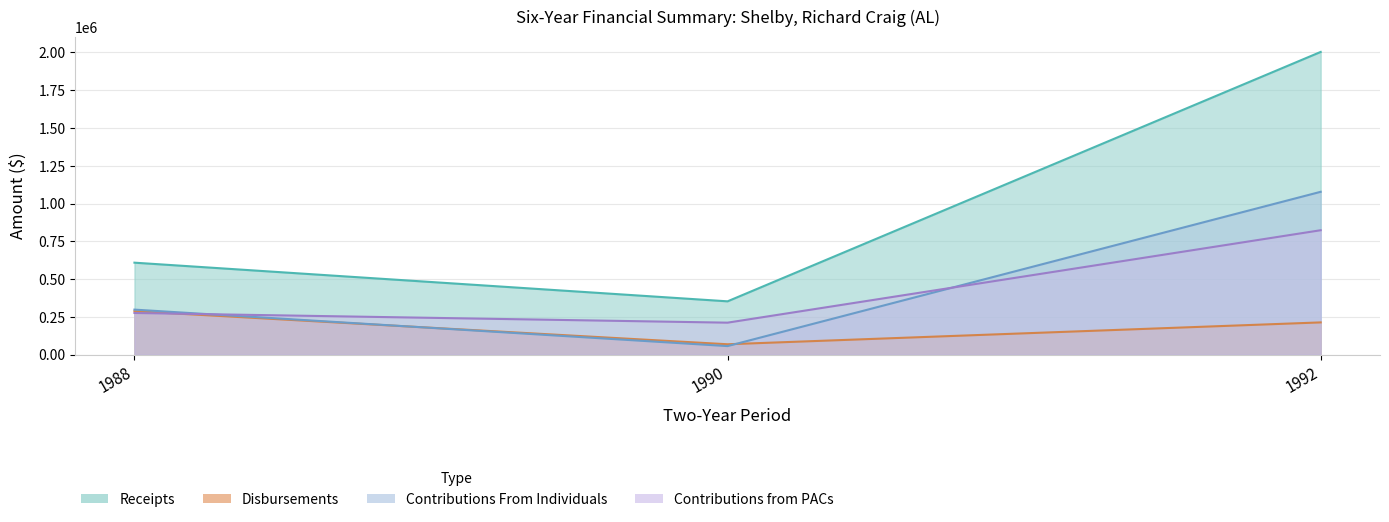

What is the approximate value of Disbursements at 1992, to the nearest 50?

213600